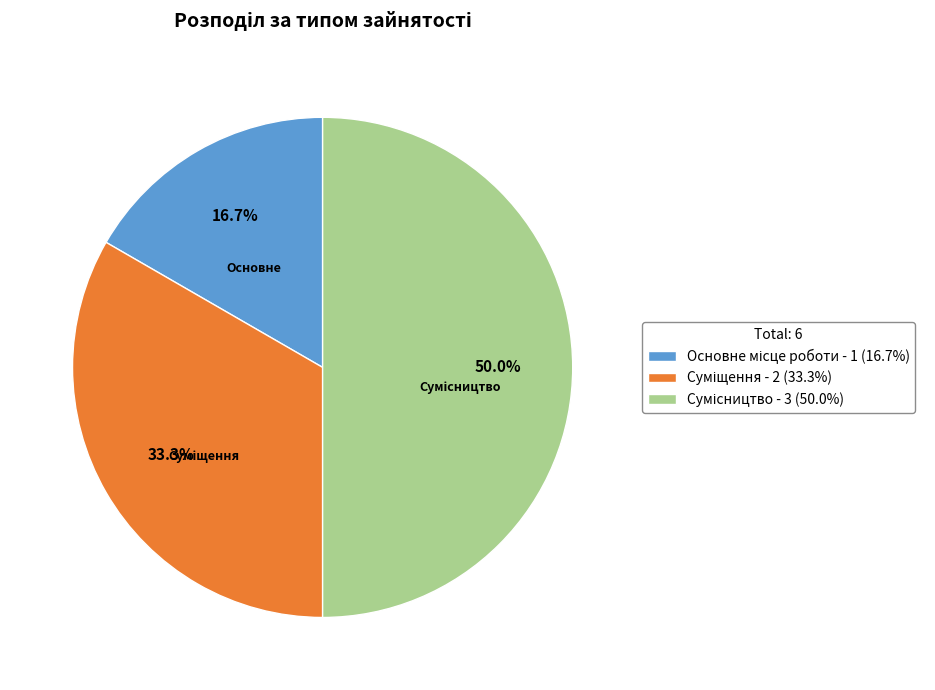

What is the total percentage of Суміщення and Сумісництво?

83.3%